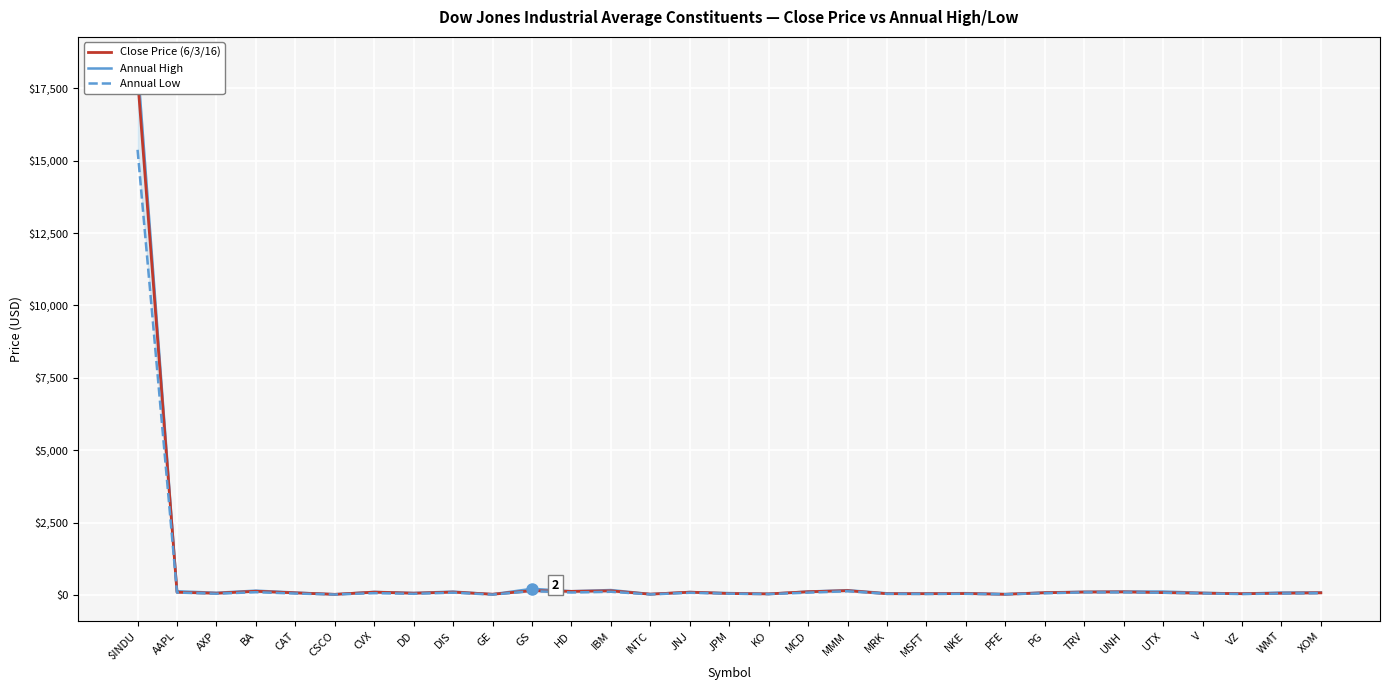

Which series has the largest total across all categories?

Annual High